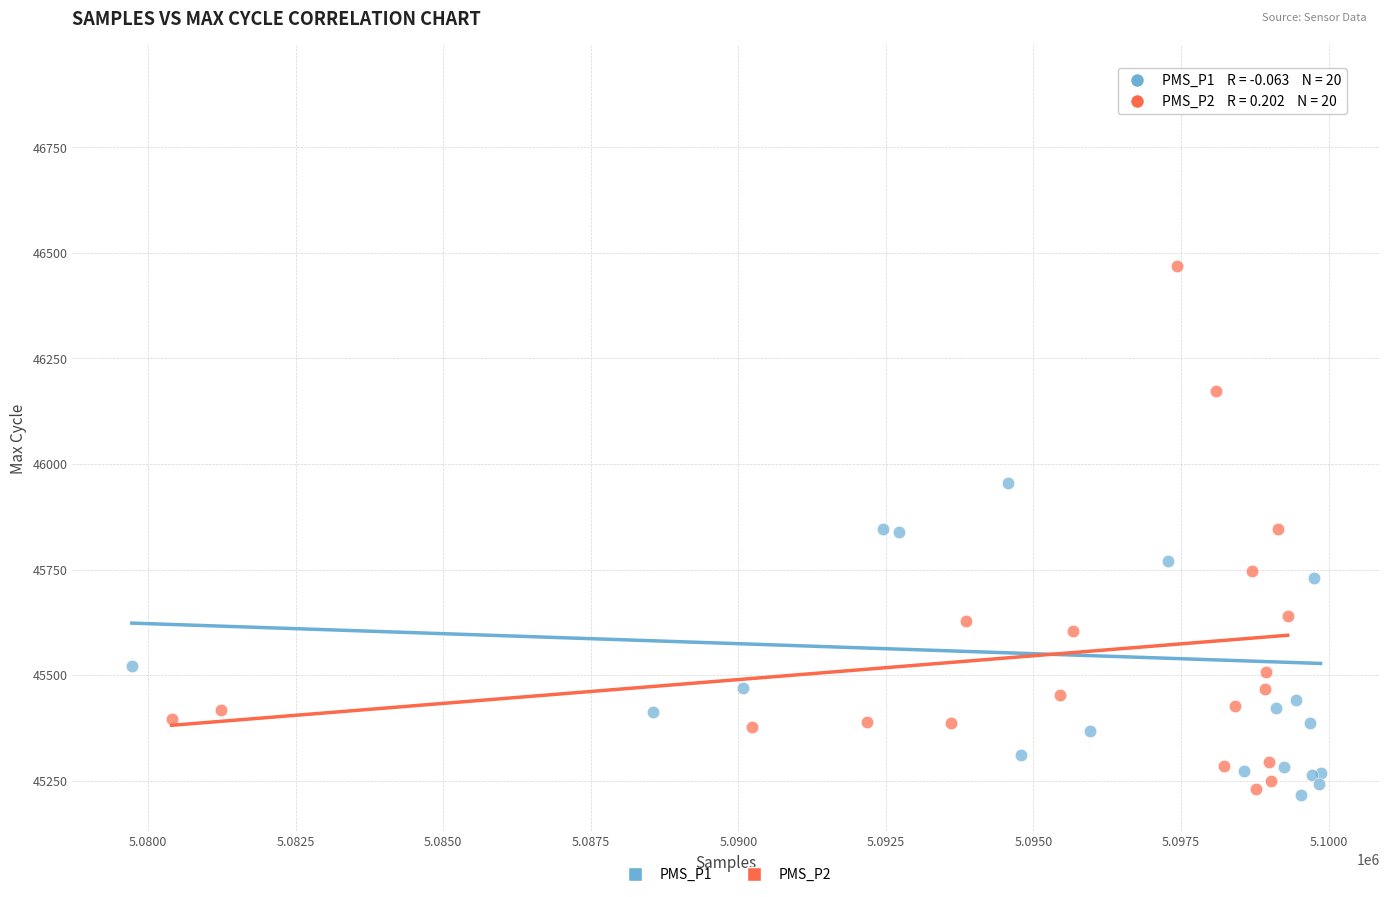

Which series reaches the maximum Y coordinate?

PMS_P1